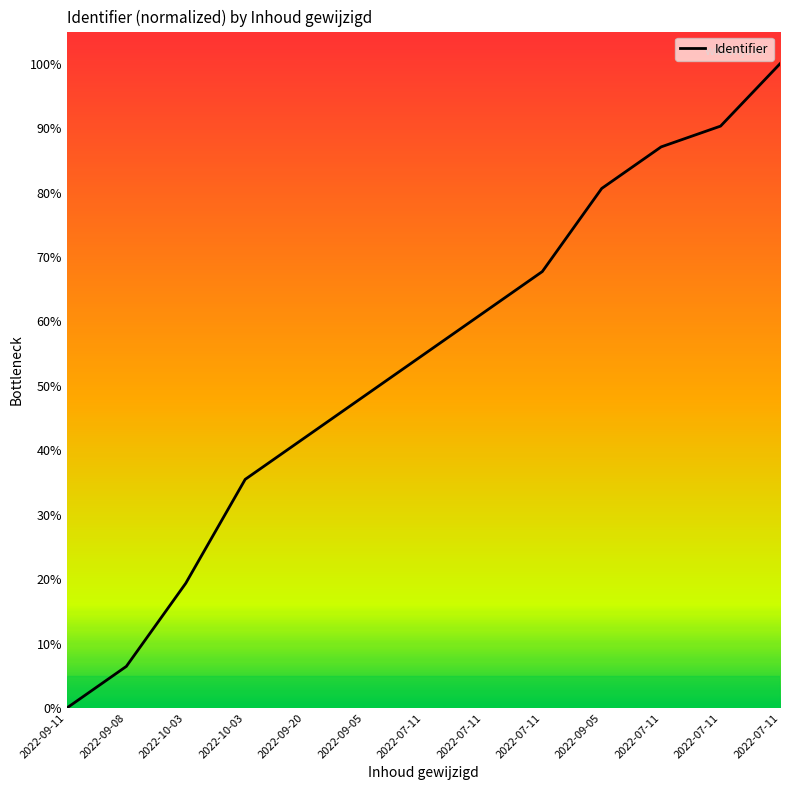

How many lines are shown in the chart?

1